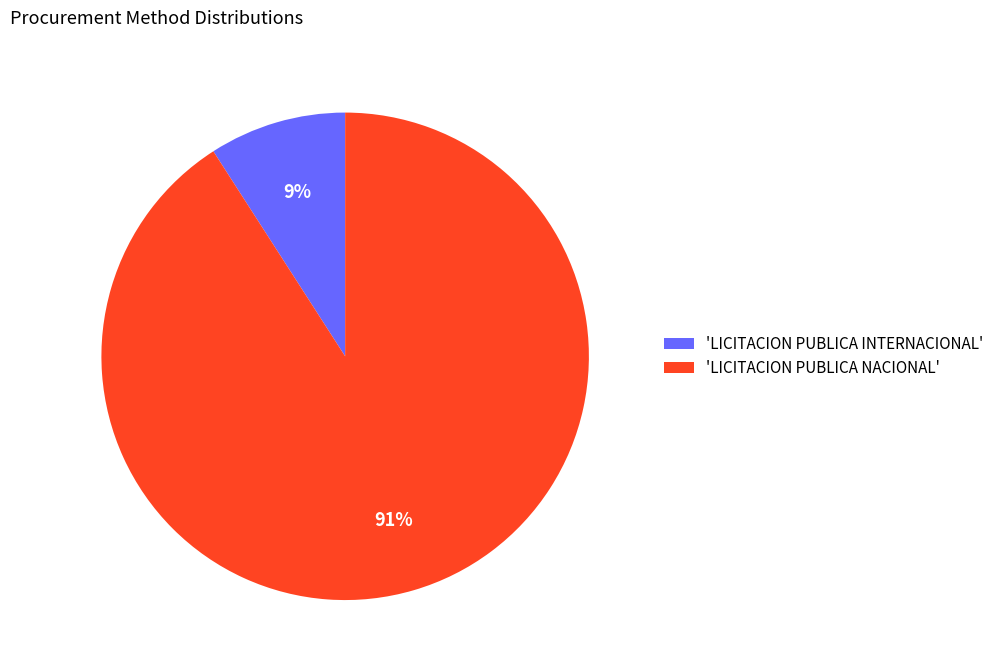

Count the number of slices in the pie.

2